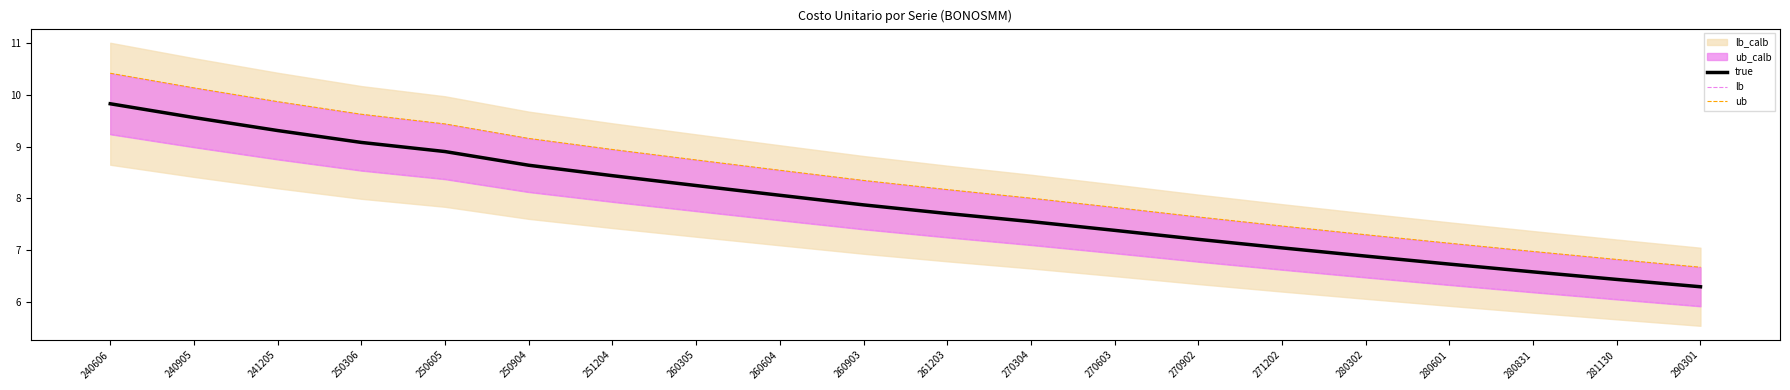

What is the minimum value for true?

6.3